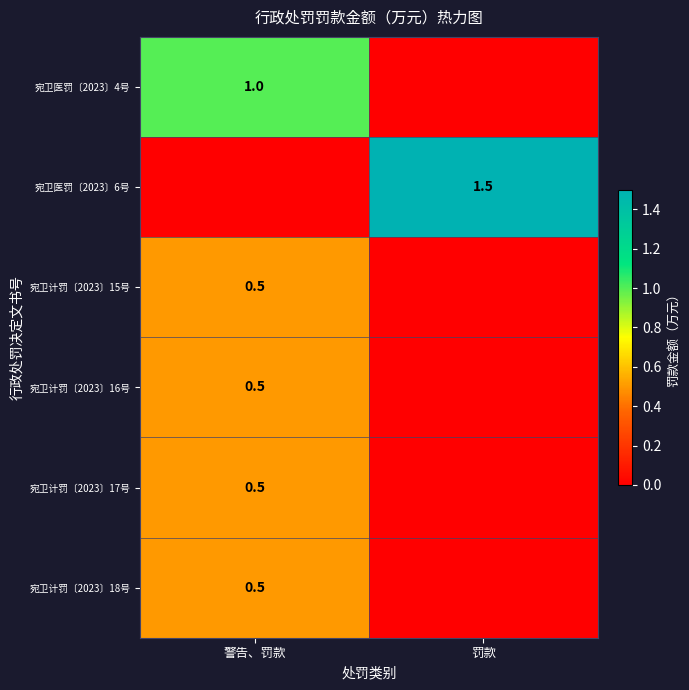

At how many categories does at least one series exceed 1?

1